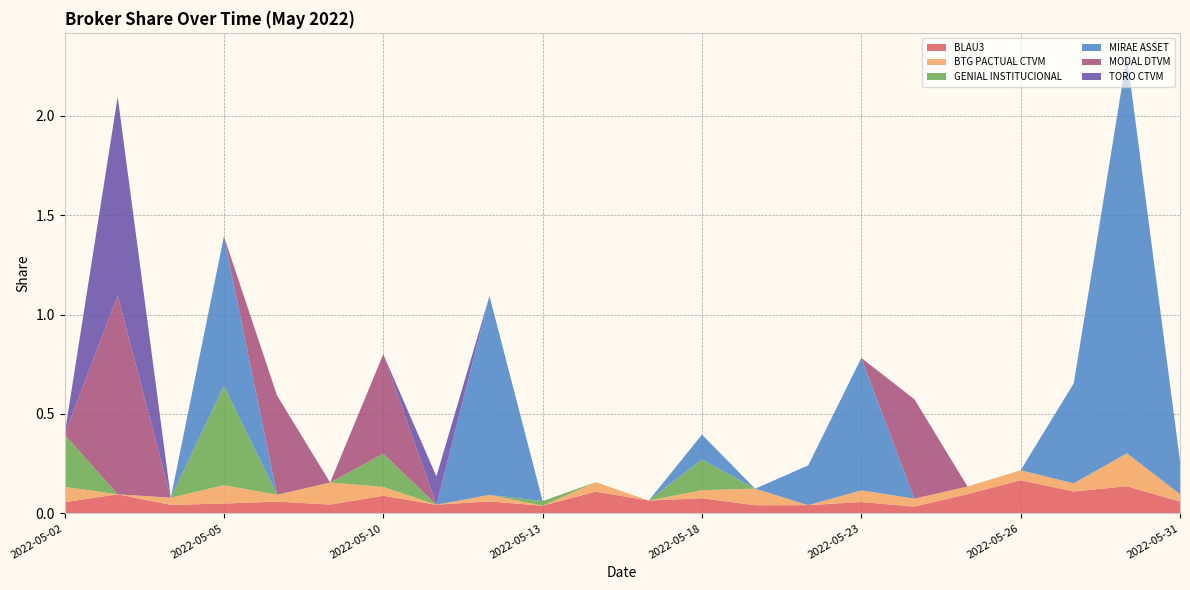

Reading left to right, what are all the values shown in this chart?

BLAU3: 0.1	0.1	0.0	0.0	0.1	0.0	0.1	0.0	0.1	0.0	0.1	0.1	0.1	0.0	0.0	0.1	0.0	0.1	0.2	0.1	0.1	0.1
BTG PACTUAL CTVM: 0.1	0.0	0.0	0.1	0.0	0.1	0.0	0.0	0.0	0.0	0.0	0.0	0.0	0.1	0.0	0.1	0.0	0.0	0.1	0.0	0.2	0.0
GENIAL INSTITUCIONAL: 0.3	0.0	0.0	0.5	0.0	0.0	0.2	0.0	0.0	0.0	0.0	0.0	0.2	0.0	0.0	0.0	0.0	0.0	0.0	0.0	0.0	0.0
MIRAE ASSET: 0.0	0.0	0.0	0.8	0.0	0.0	0.0	0.0	1.0	0.0	0.0	0.0	0.1	0.0	0.2	0.7	0.0	0.0	0.0	0.5	2.0	0.2
MODAL DTVM: 0.0	1.0	0.0	0.0	0.5	0.0	0.5	0.0	0.0	0.0	0.0	0.0	0.0	0.0	0.0	0.0	0.5	0.0	0.0	0.0	0.0	0.0
TORO CTVM: 0.0	1.0	0.0	0.0	0.0	0.0	0.0	0.1	0.0	0.0	0.0	0.0	0.0	0.0	0.0	0.0	0.0	0.0	0.0	0.0	0.0	0.0